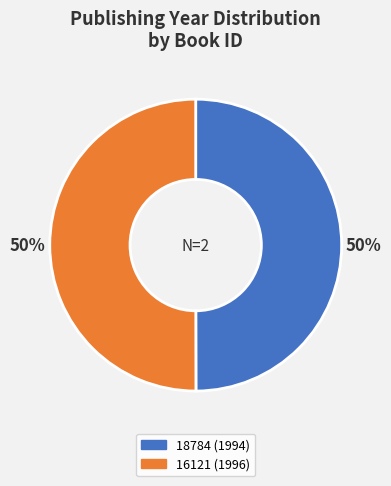

Is it true that 16121 (1996) is 50% of the pie?

True